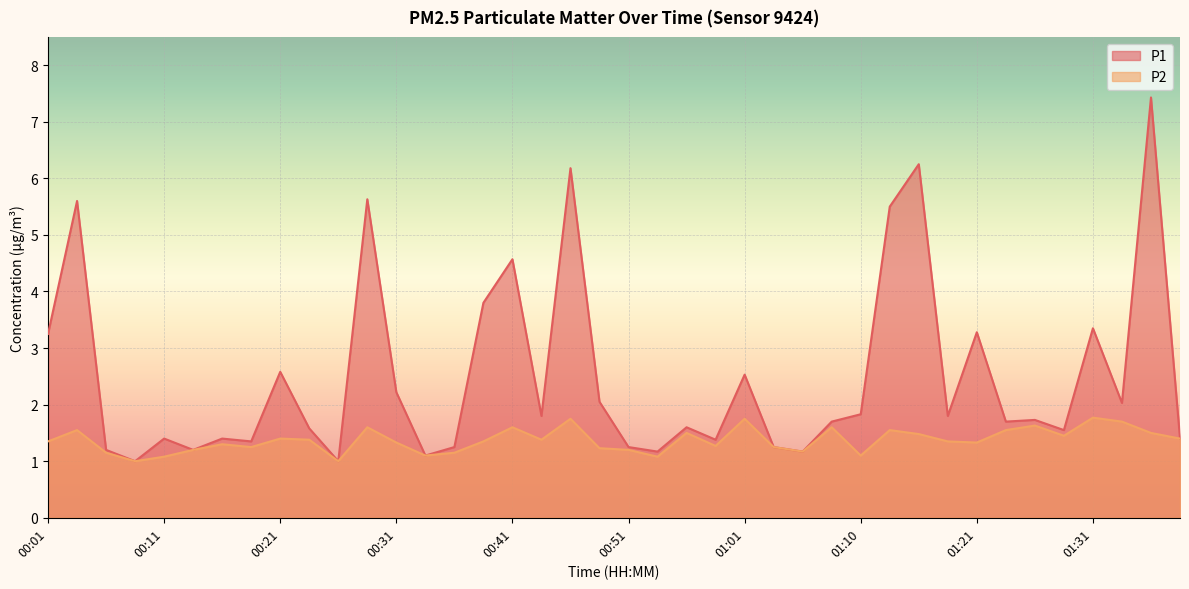

At which category is the sum across all series the highest?

01:37